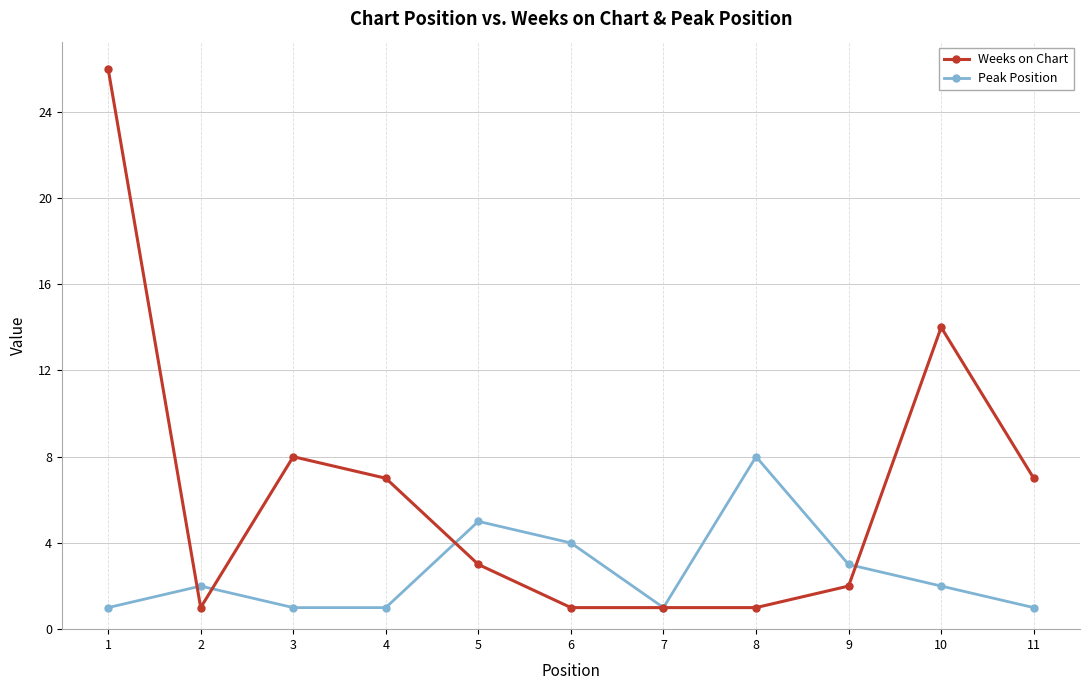

What are all the series names shown in the legend?

Weeks on Chart, Peak Position